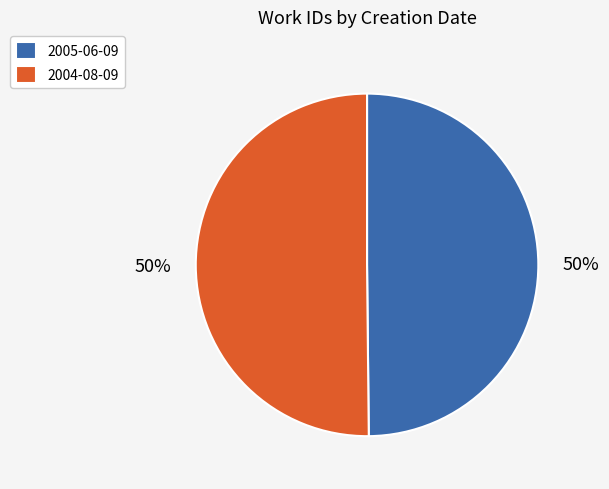

What percentage is the 2004-08-09 slice, to the nearest percent?

50%